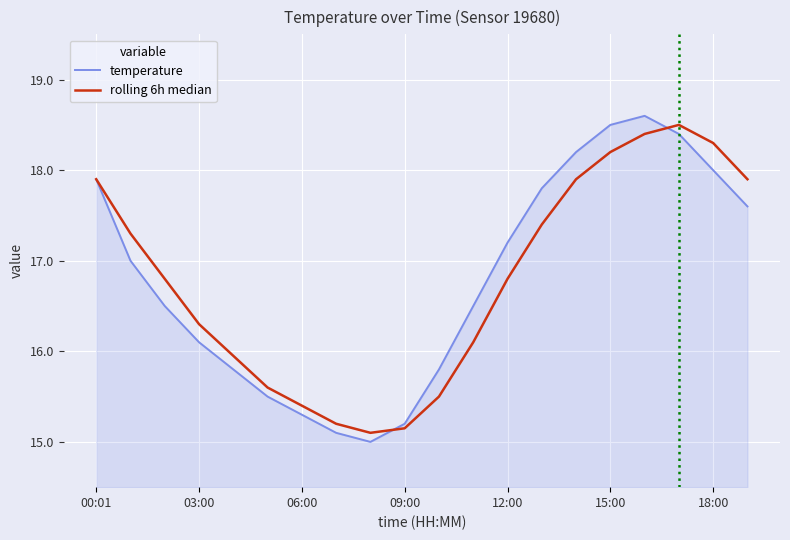

How many lines are shown in the chart?

2